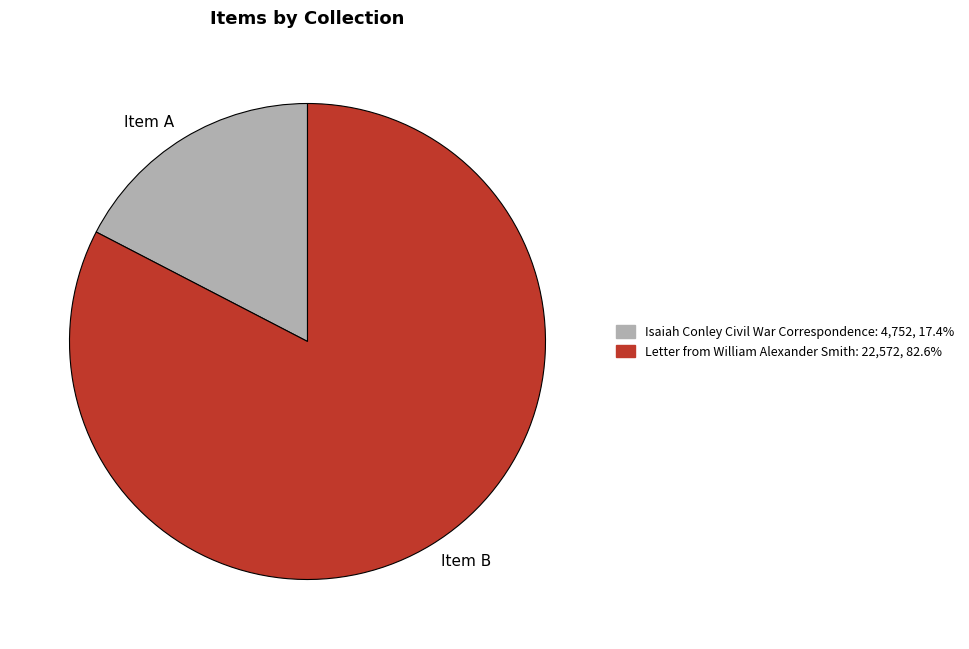

True or false: Isaiah Conley Civil War Correspondence accounts for 10% of the total.

False